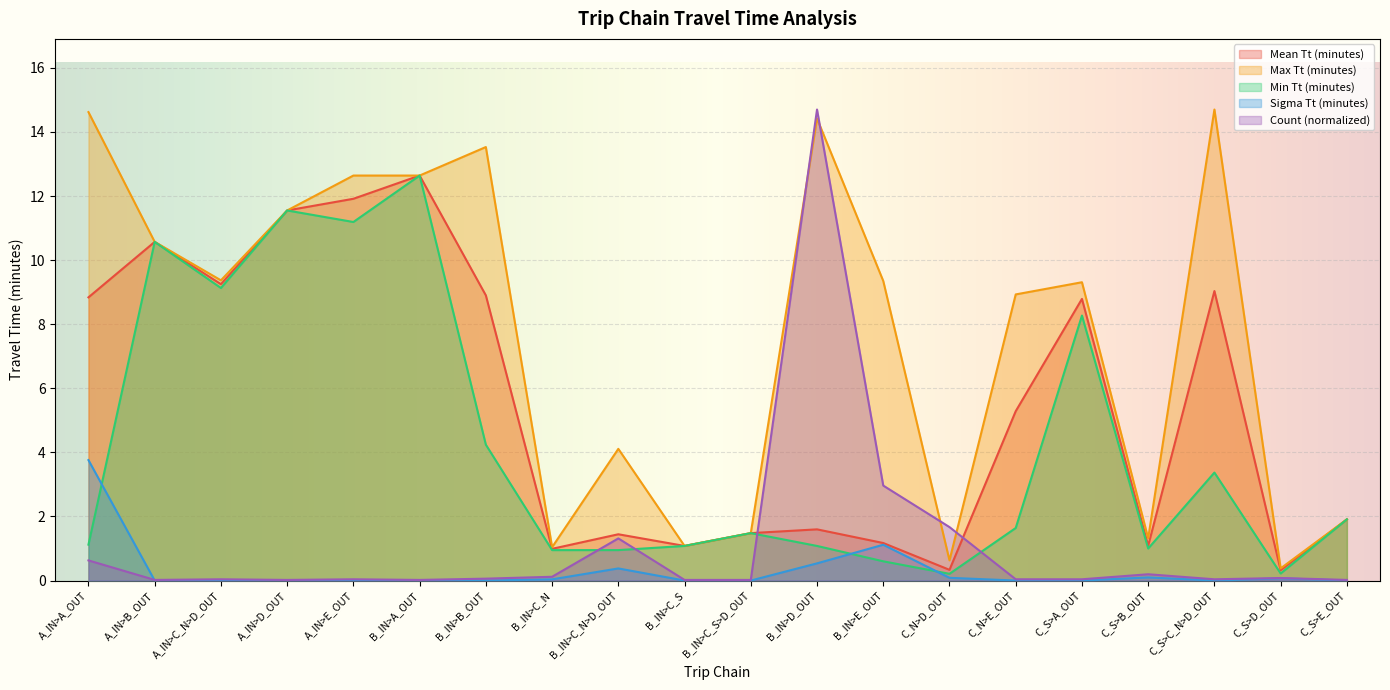

At C_N>D_OUT, list the series in order from smallest to largest.

Sigma Tt, Min Tt, Mean Tt, Max Tt, Count